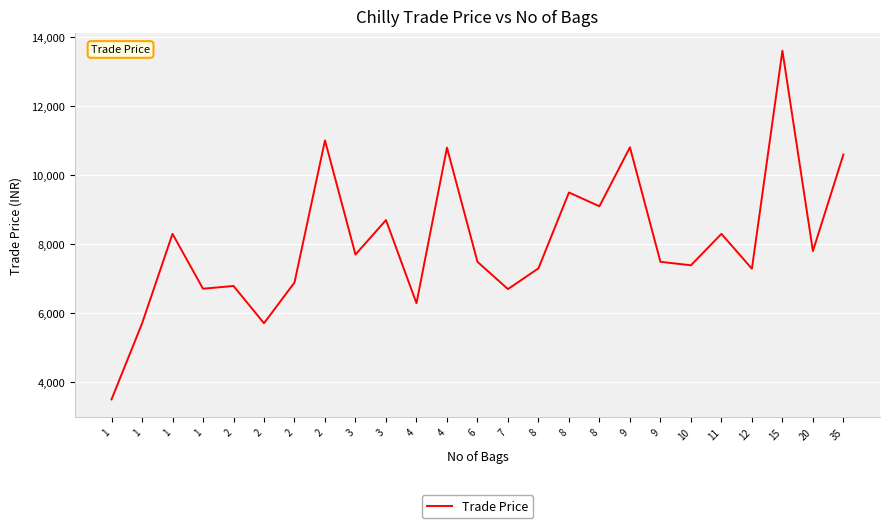

How many lines are shown in the chart?

1